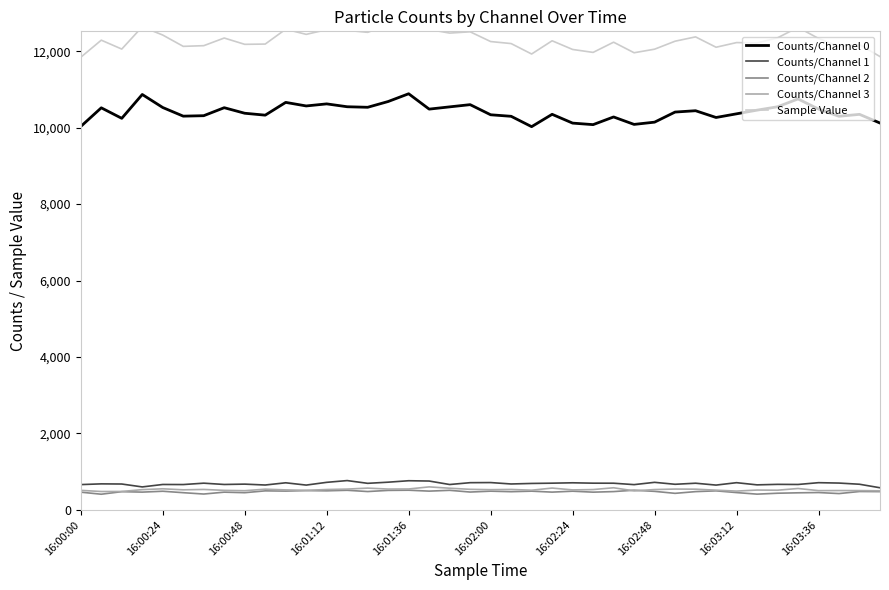

In Sample Value, how many points are higher than both neighbors (excluding endpoints)?

13